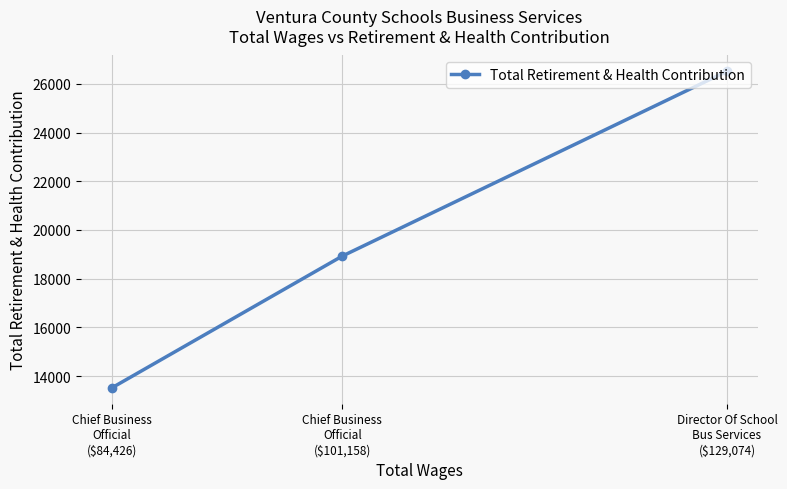

How many data points are less than 18930?

1